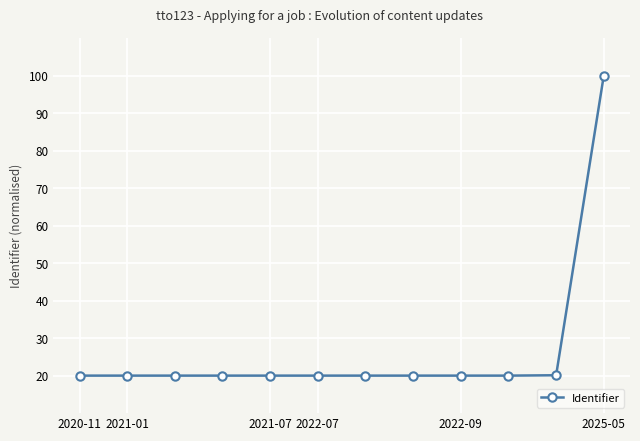

What is the value of the 7th point from the left?

20.0